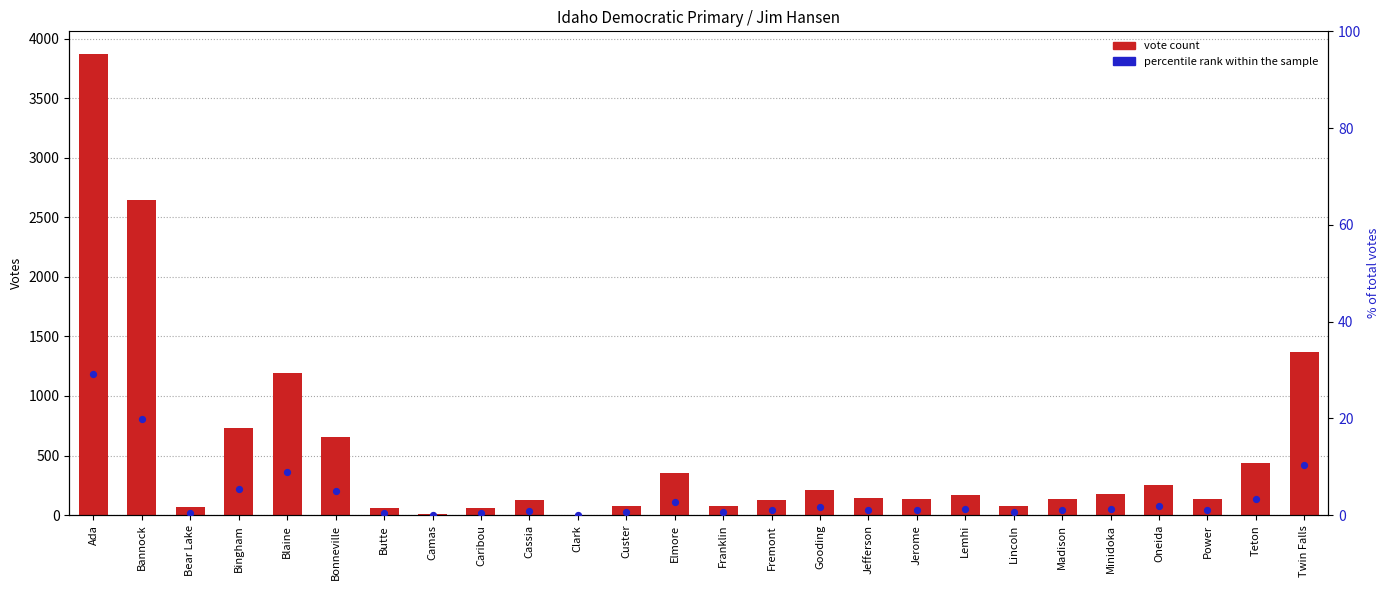

At which category is the sum across all series the highest?

Ada